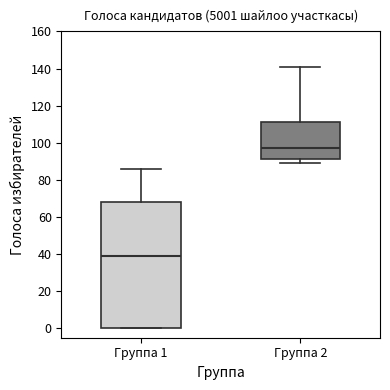

Comparing the boxes themselves (not the whiskers), which one is the tallest?

Группа 1